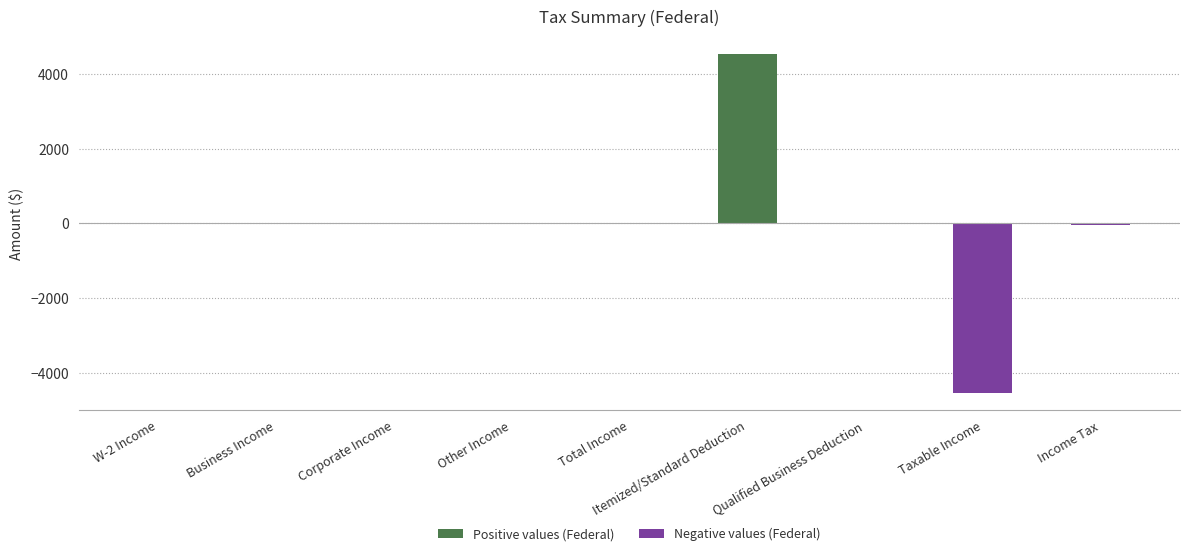

What is the change in value from Other Income to Taxable Income?

-4537.0